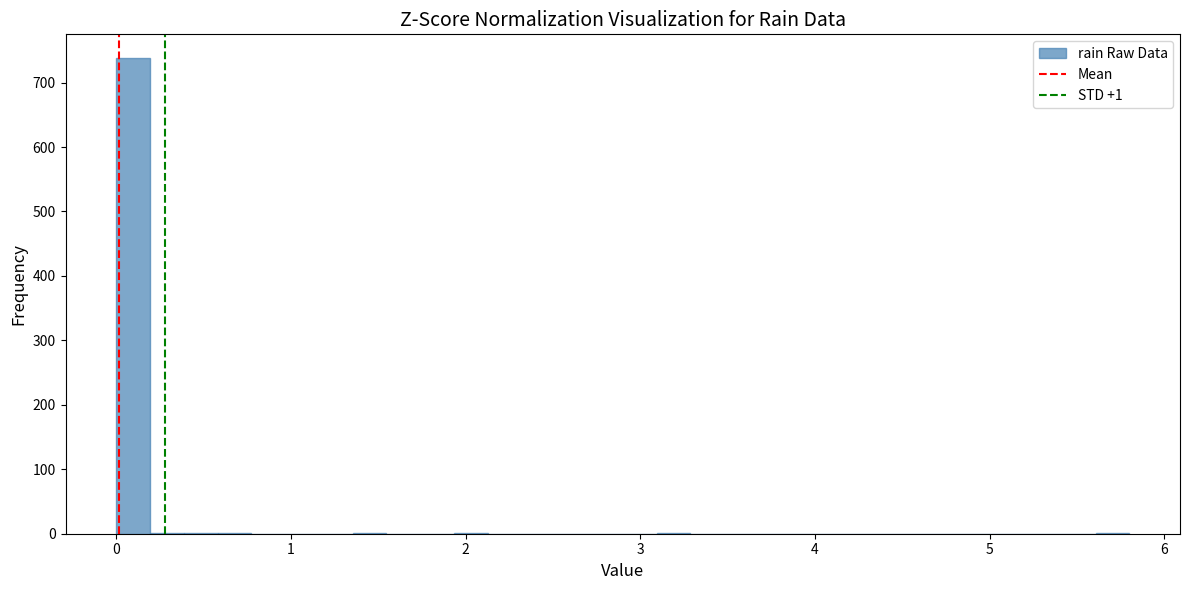

Read against the x-axis, roughly where is the centre of the tallest bar?

0.1